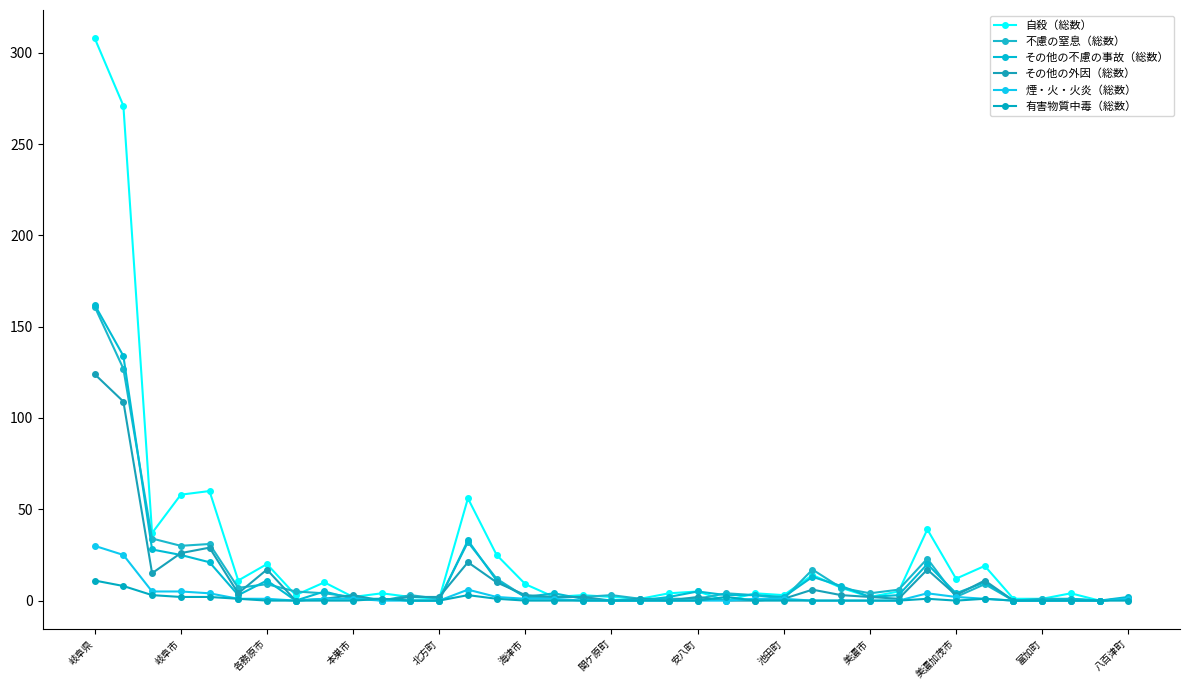

Is this an area chart (filled region under the line)?

No